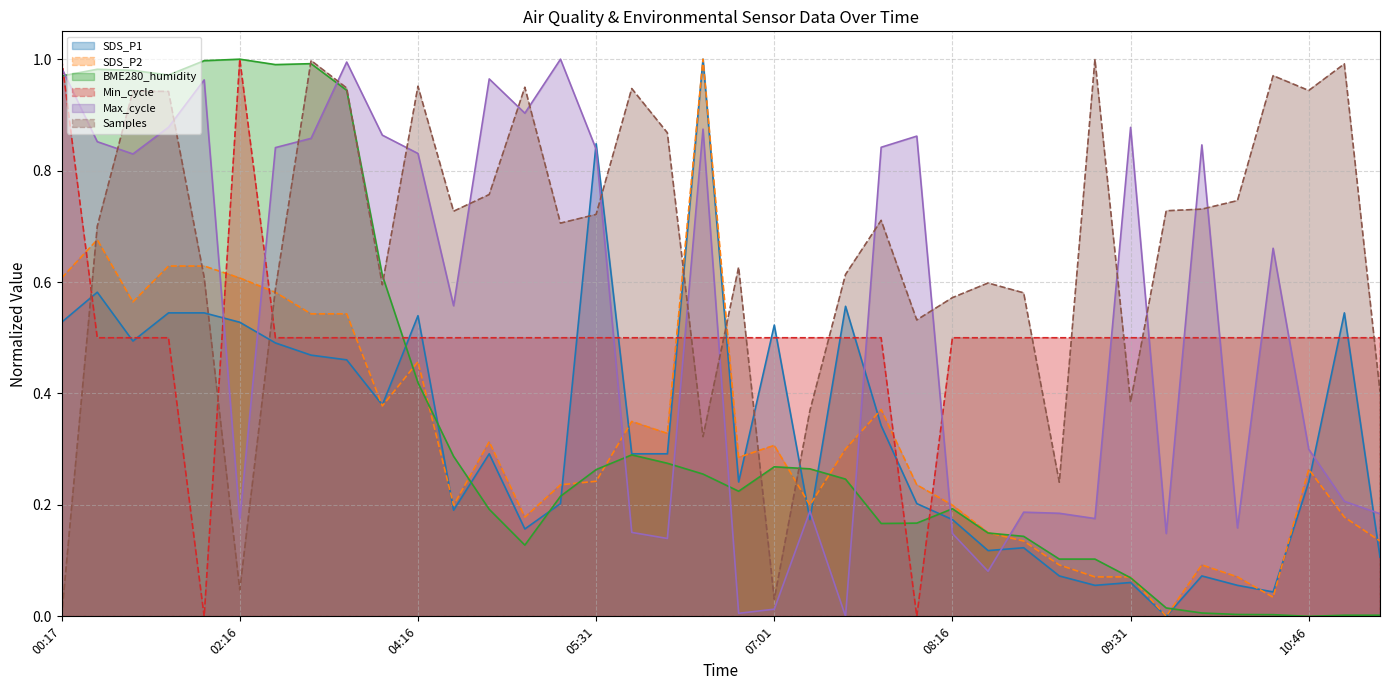

How many interior local peaks does the SDS_P1 series have?

11